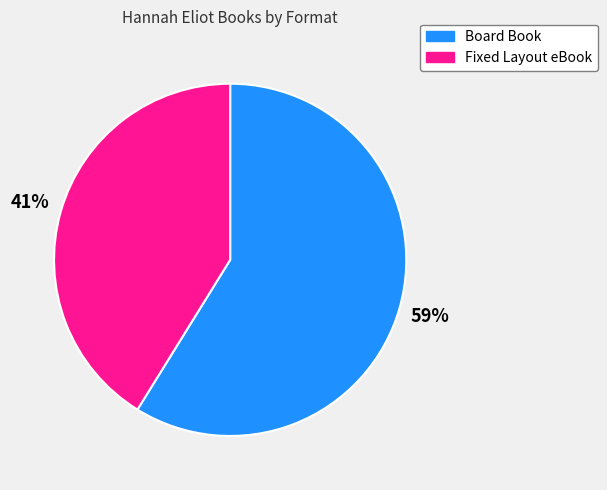

To the nearest percent, what is the average slice percentage?

50%